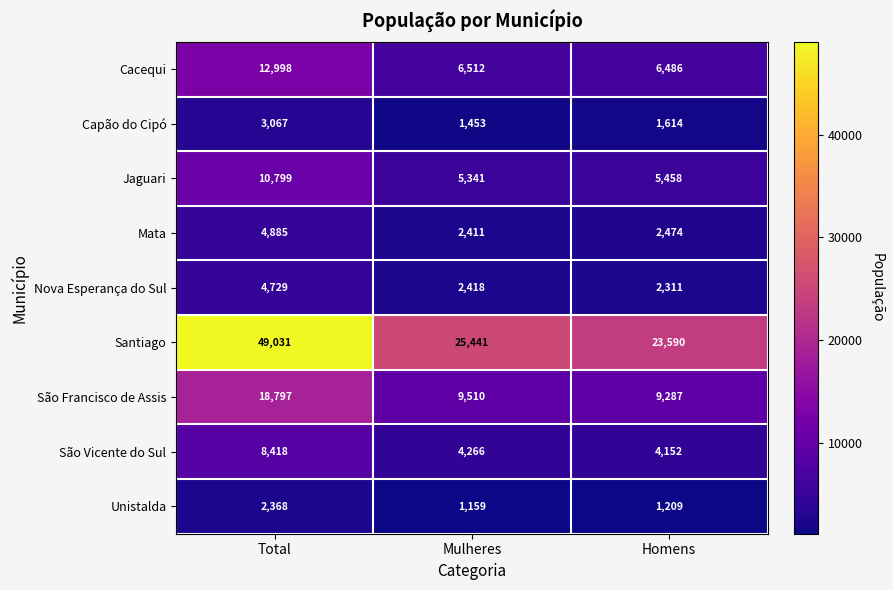

Reading left to right, what are all the values shown in this chart?

Cacequi: Total=12998	Mulheres=6512	Homens=6486
Capão do Cipó: Total=3067	Mulheres=1453	Homens=1614
Jaguari: Total=10799	Mulheres=5341	Homens=5458
Mata: Total=4885	Mulheres=2411	Homens=2474
Nova Esperança do Sul: Total=4729	Mulheres=2418	Homens=2311
Santiago: Total=49031	Mulheres=25441	Homens=23590
São Francisco de Assis: Total=18797	Mulheres=9510	Homens=9287
São Vicente do Sul: Total=8418	Mulheres=4266	Homens=4152
Unistalda: Total=2368	Mulheres=1159	Homens=1209